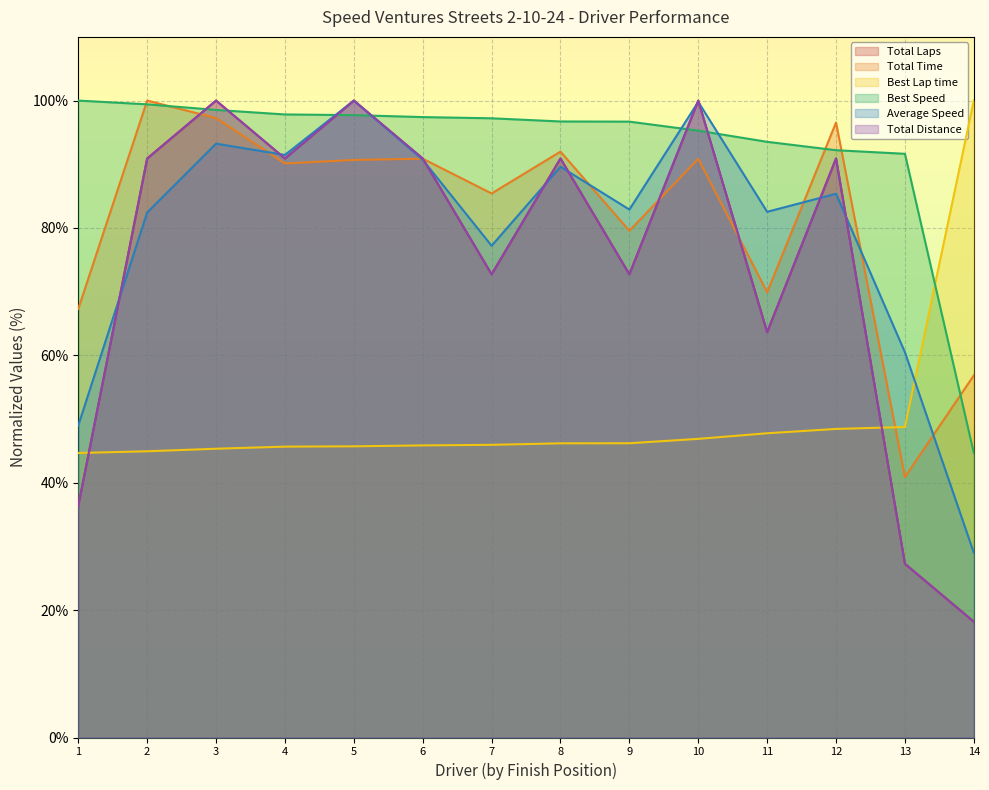

Which series ends up on top after the final intersection of Total Time and Total Laps?

Total Time